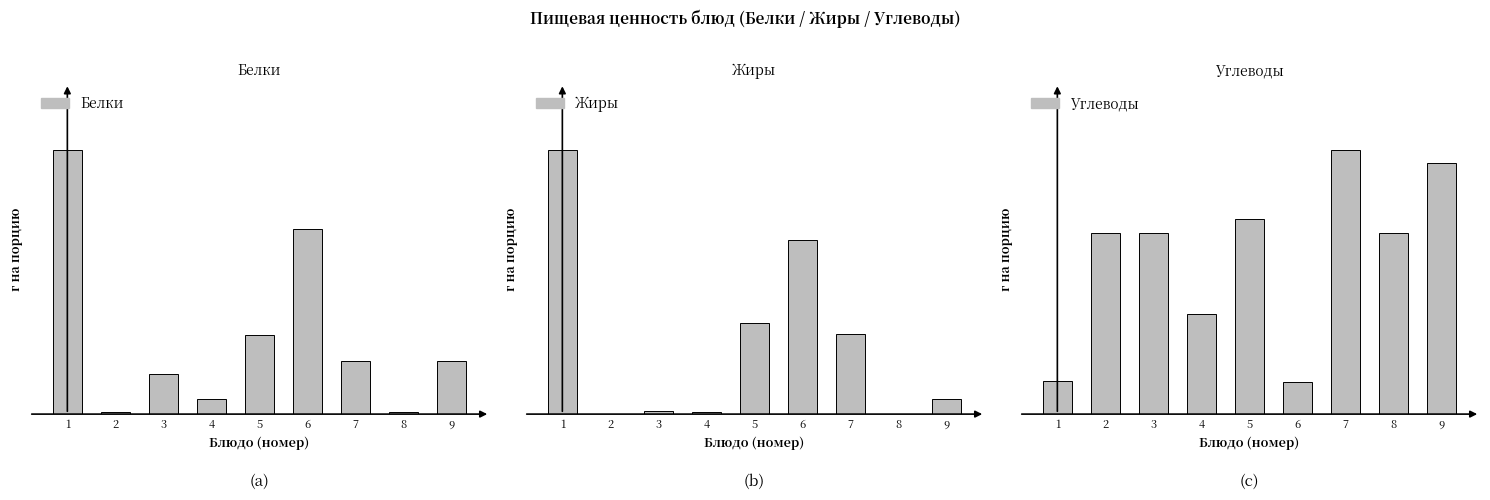

Reading right to left, list all the values displayed in this chart.

Белки: 9=3.2	8=0.1	7=3.2	6=11.2	5=4.8	4=0.9	3=2.4	2=0.1	1=16.0
Жиры: 9=1.7	8=0.0	7=9.1	6=19.8	5=10.3	4=0.2	3=0.3	2=0.0	1=30.0
Углеводы: 9=20.4	8=14.7	7=21.5	6=2.6	5=15.9	4=8.1	3=14.7	2=14.7	1=2.7